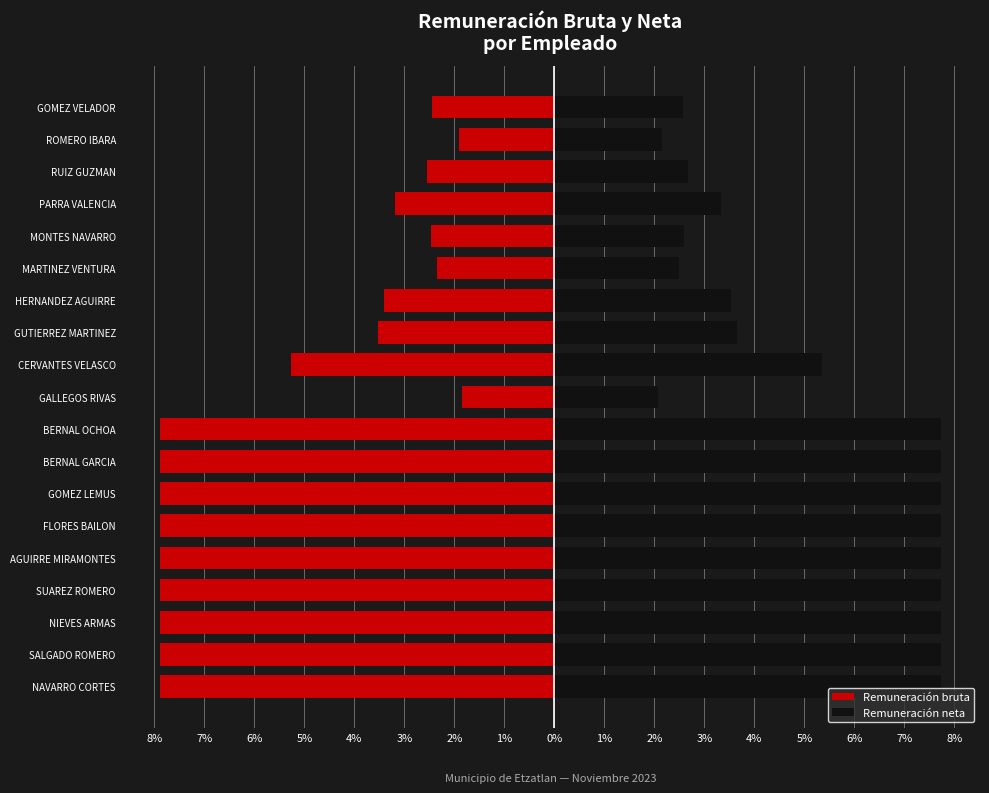

What is the difference between the Remuneración bruta values at CERVANTES VELASCO and AGUIRRE MIRAMONTES?

2.6